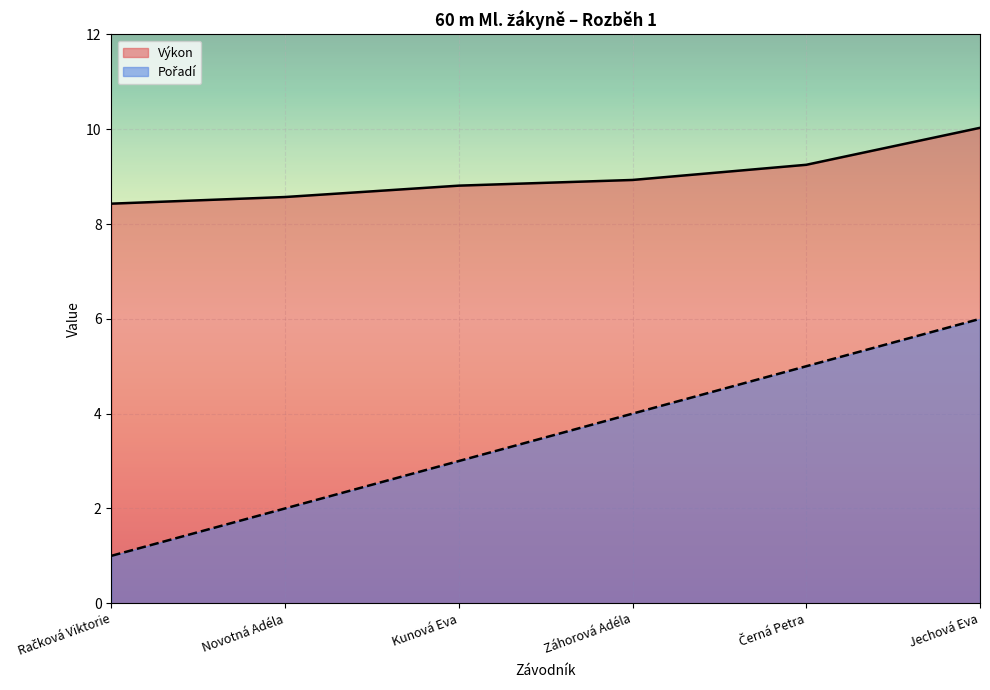

Rank the series by their average value, from lowest to highest.

Pořadí, Výkon